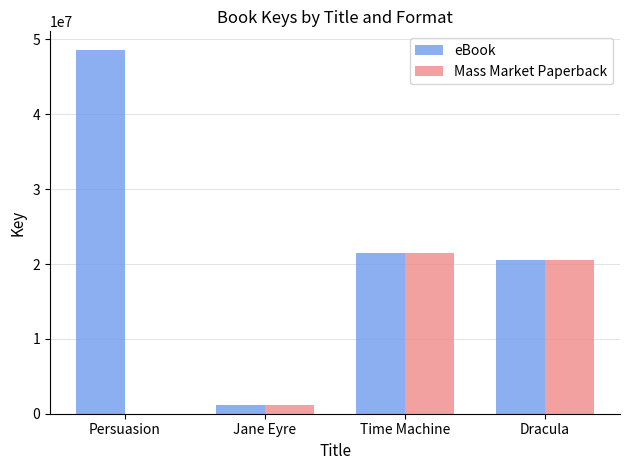

Reading left to right, transcribe all the data shown in this chart.

eBook: 48651360	1110016	21519174	20491958
Mass Market Paperback: 0	1110016	21519174	20491958